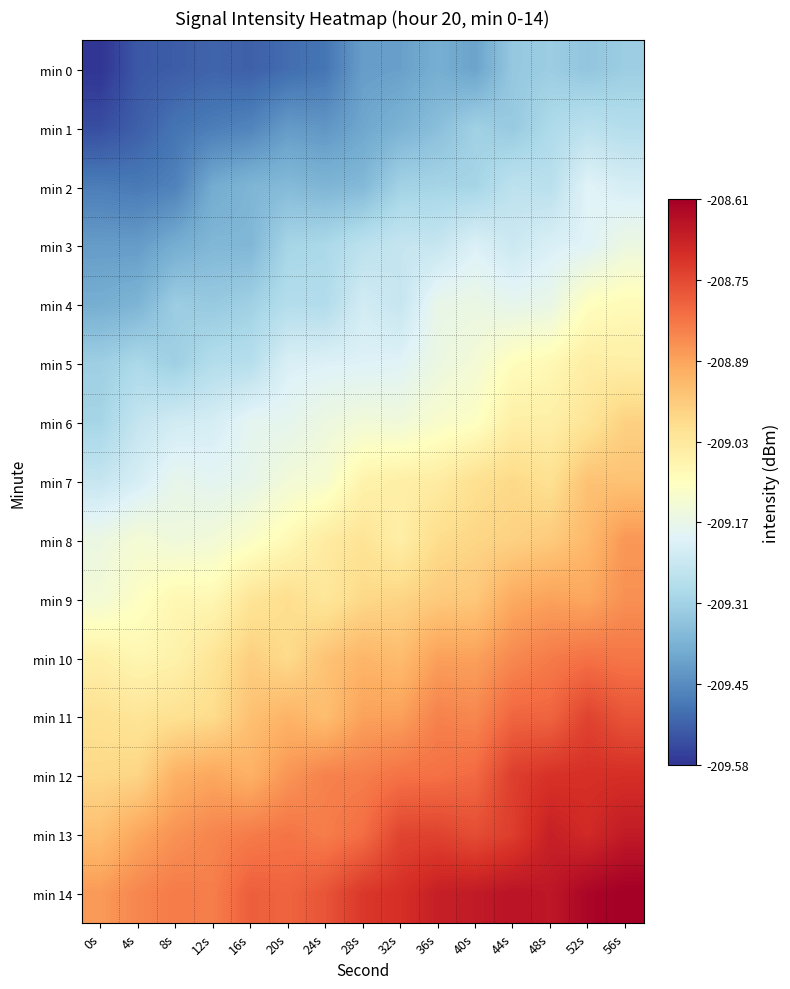

Which series has the largest total across all categories?

min 14